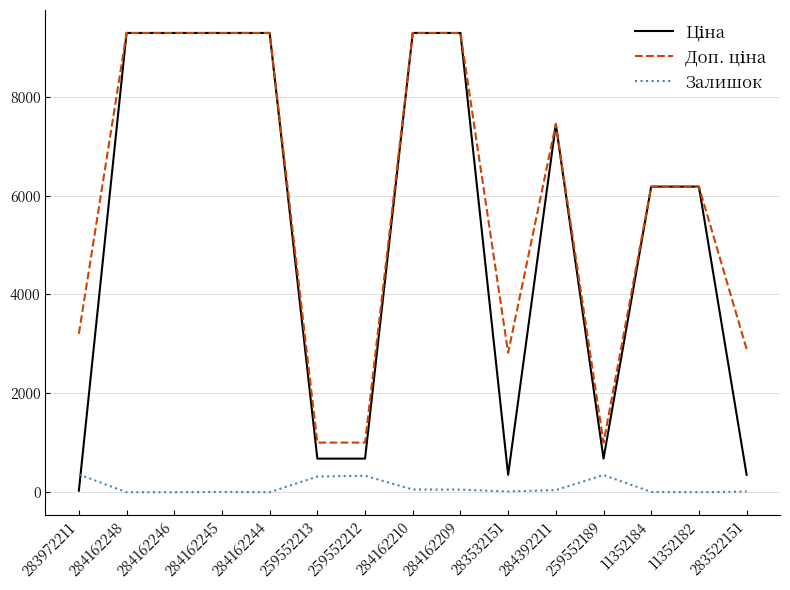

The value of Залишок at 284162244 is 0.0. True or false?

True